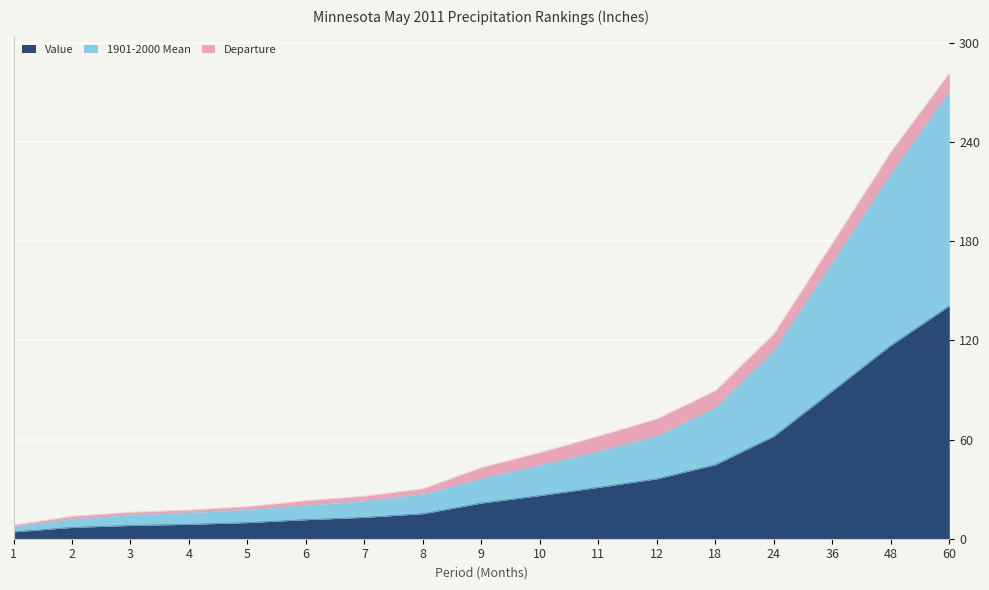

What is the difference between the highest and lowest values at 7?

10.0